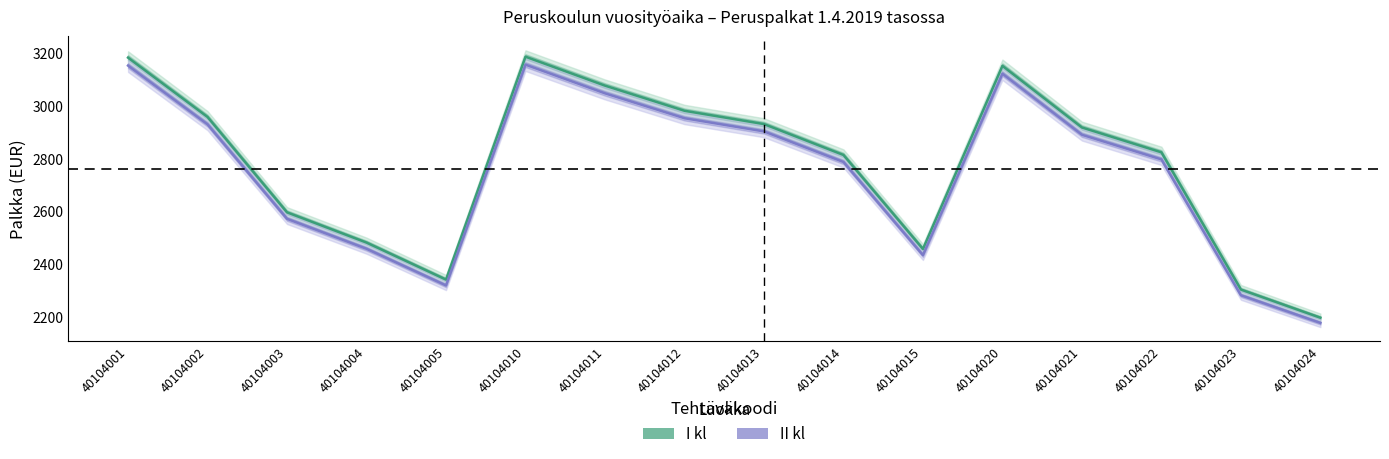

At which category is the sum across all series the highest?

40104010